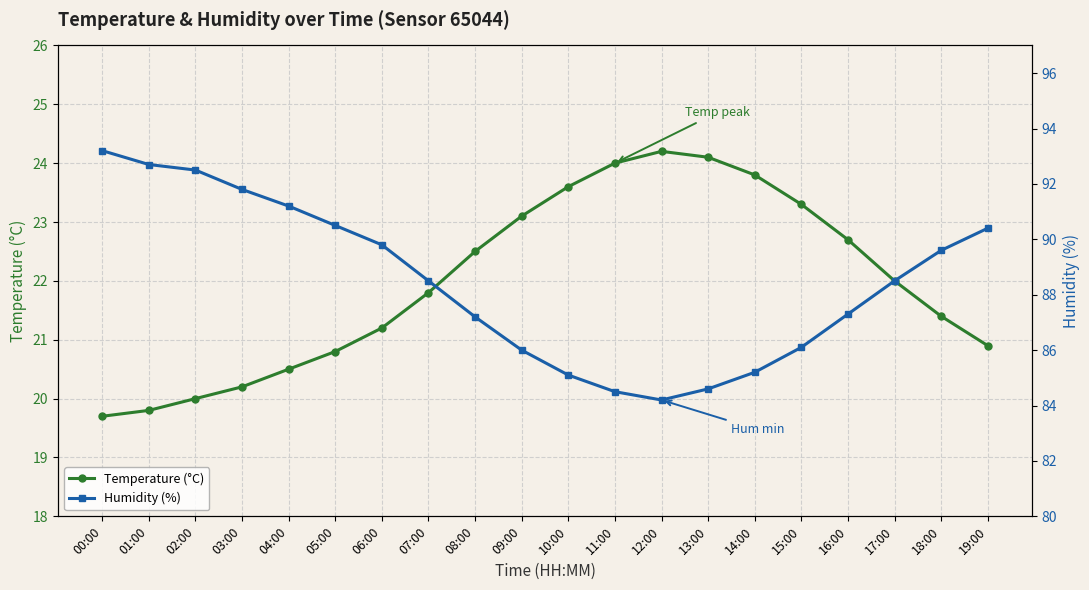

What are all the series names shown in the legend?

Temperature (°C), Humidity (%)